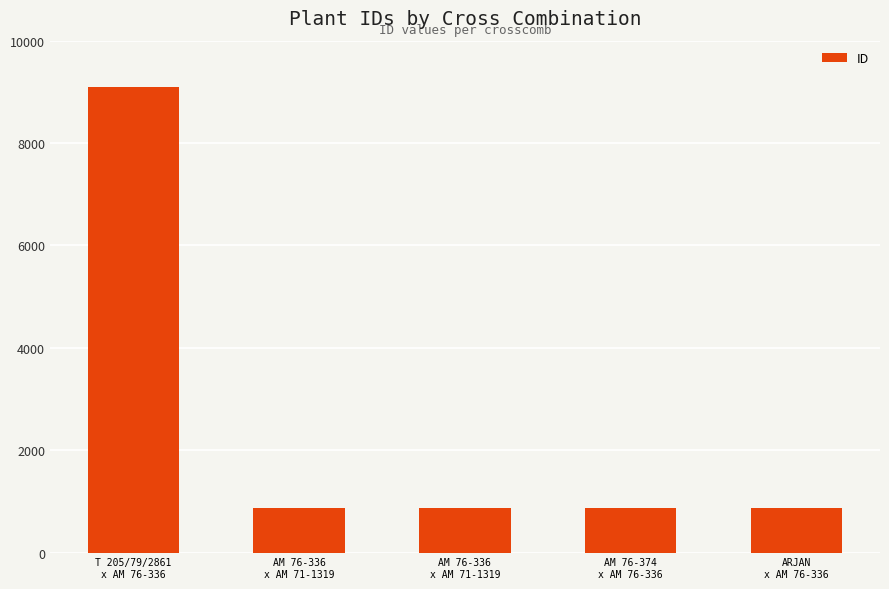

Count the number of data series in this chart.

1